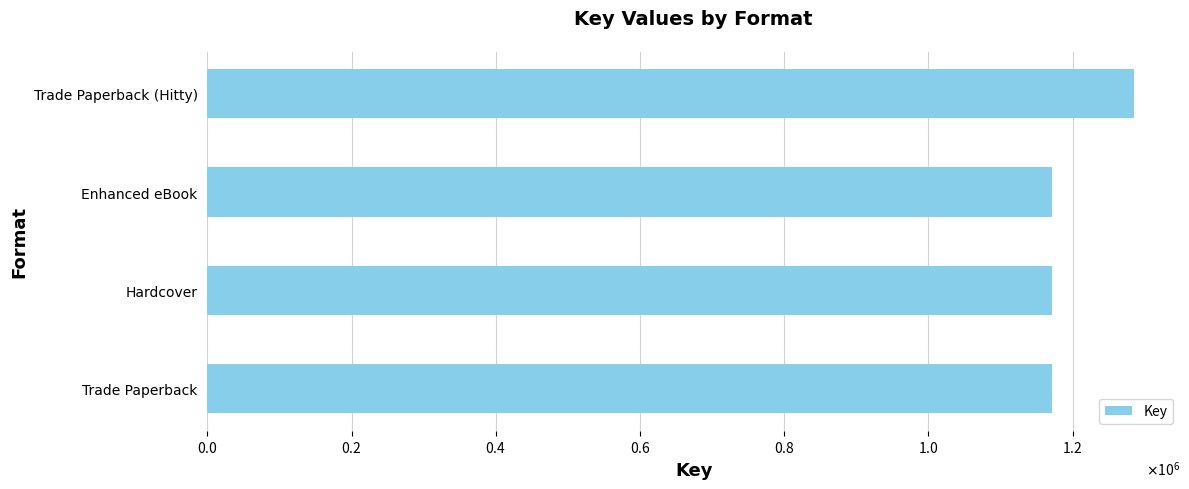

Are the bars horizontal?

Yes